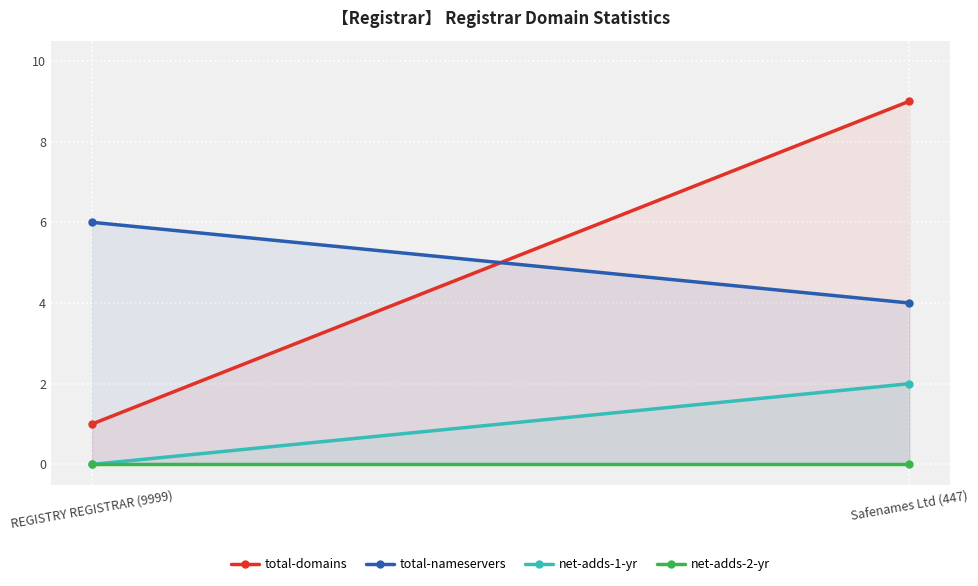

What are all the series names shown in the legend?

total-domains, total-nameservers, net-adds-1-yr, net-adds-2-yr